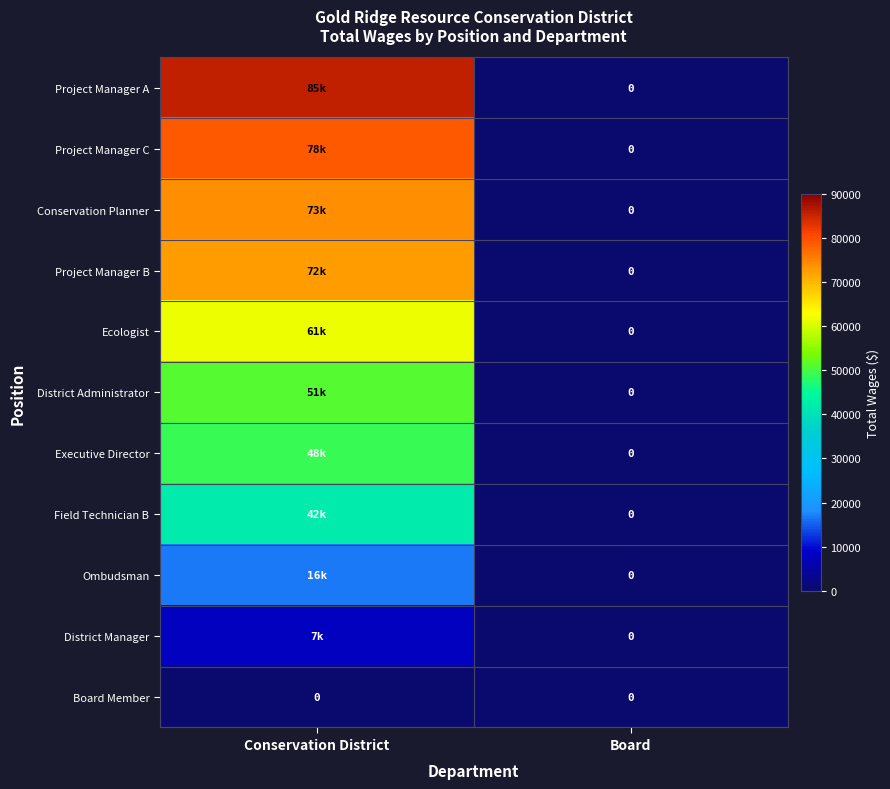

True or false: Field Technician B has a value of -19004 at Board.

False